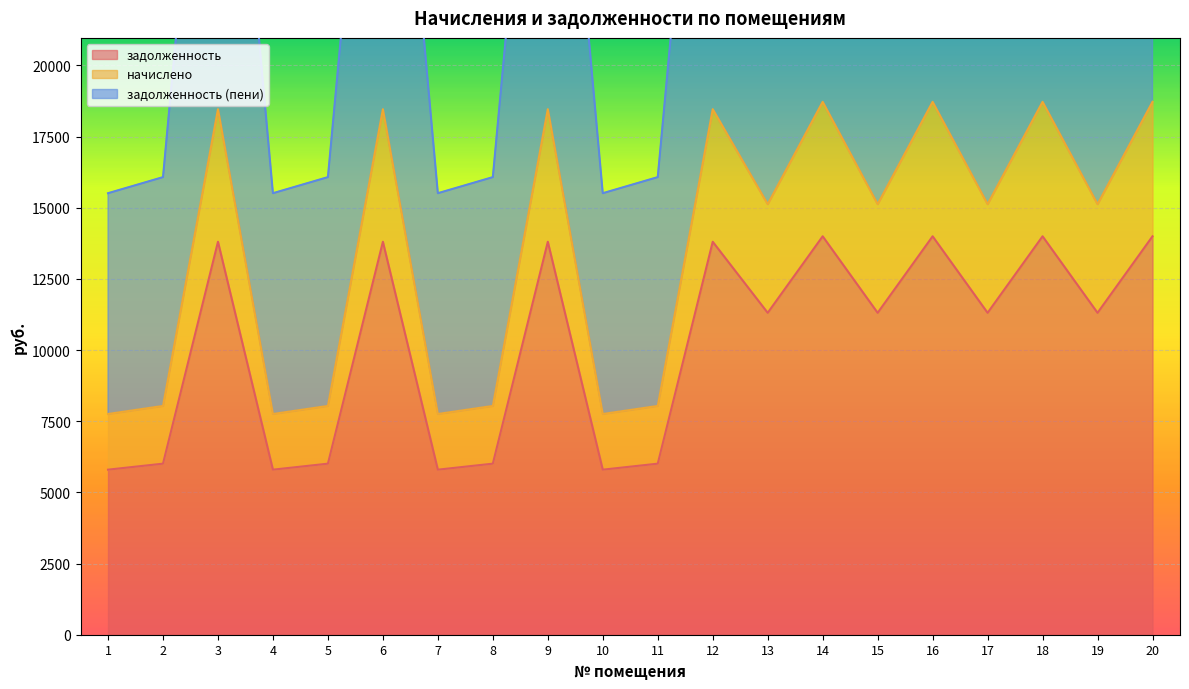

Reading right to left, extract all data points from this chart.

задолженность: 13996.8	11308.8	13996.8	11308.8	13996.8	11308.8	13996.8	11308.8	13804.8	6009.6	5798.4	13804.8	6009.6	5798.4	13804.8	6009.6	5798.4	13804.8	6009.6	5798.4
начислено: 18720.7	15125.5	18720.7	15125.5	18720.7	15125.5	18720.7	15125.5	18463.9	8037.8	7755.4	18463.9	8037.8	7755.4	18463.9	8037.8	7755.4	18463.9	8037.8	7755.4
задолженность (пени): 37441.4	30251.0	37441.4	30251.0	37441.4	30251.0	37441.4	30251.0	36927.8	16075.7	15510.7	36927.8	16075.7	15510.7	36927.8	16075.7	15510.7	36927.8	16075.7	15510.7